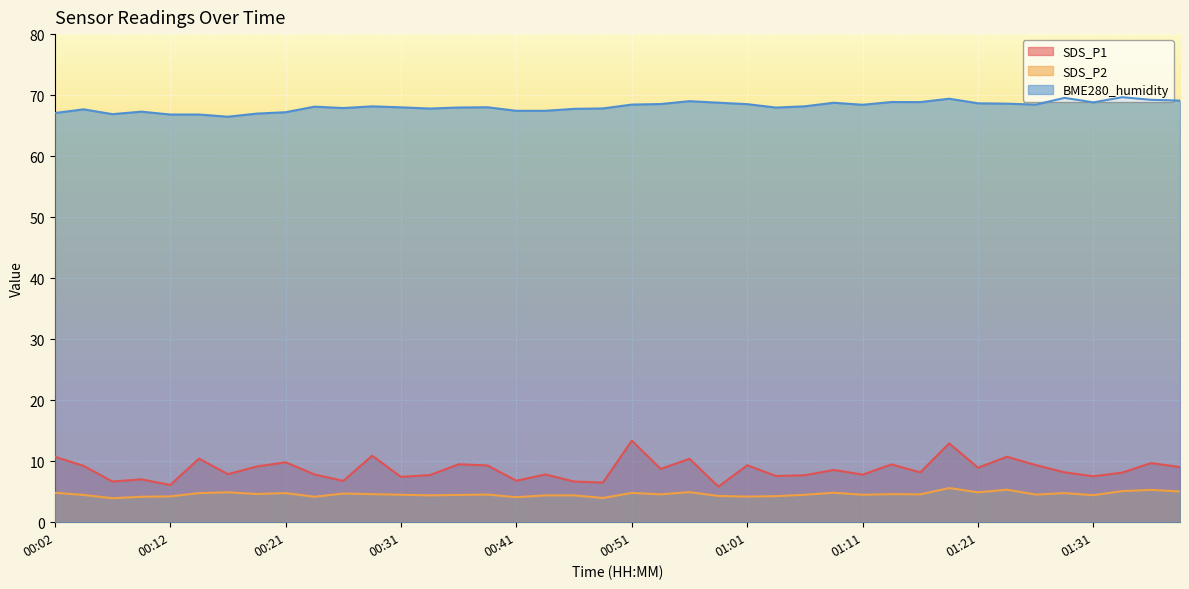

What is the label of the 6th point from the left?

00:14